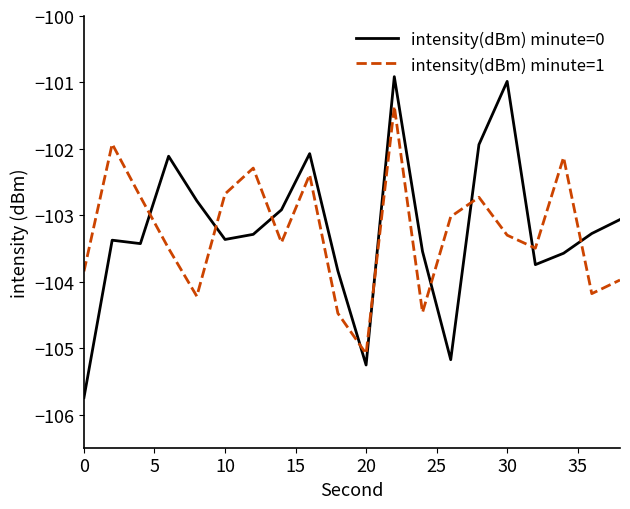

What is the smallest value displayed?

-105.7